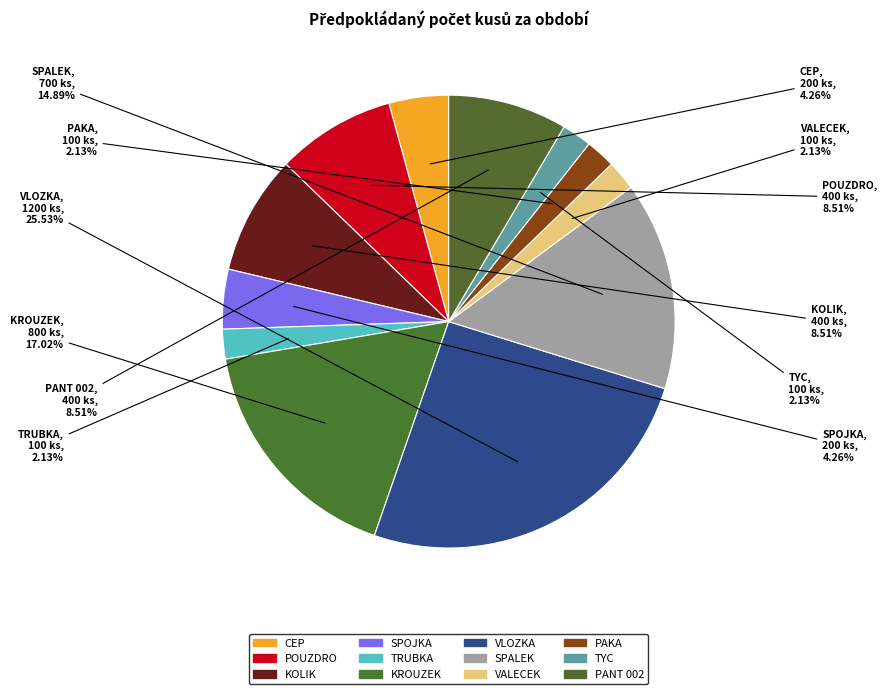

How many slices are in this pie chart?

12